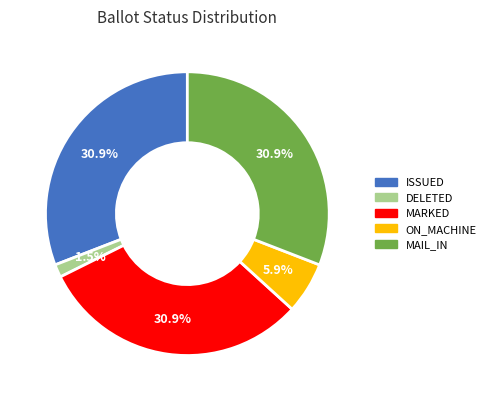

Is there a majority slice in this chart?

No